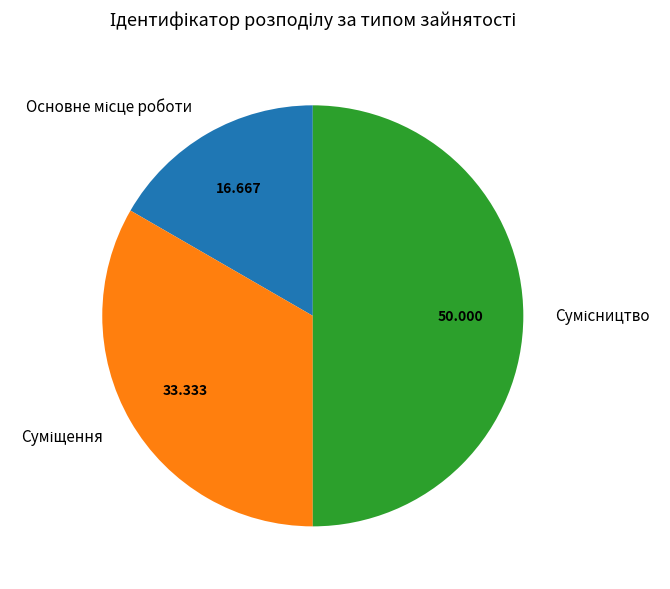

How many segments does this pie chart have?

3